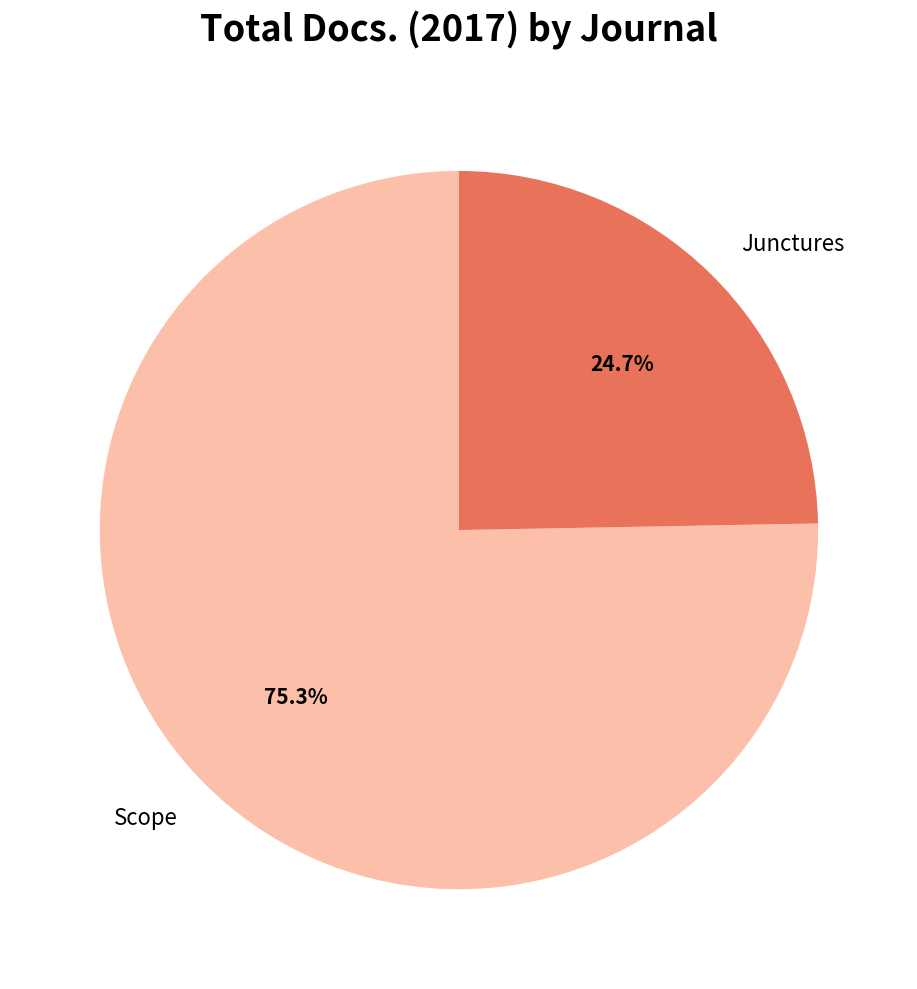

Does any single category account for the majority?

Yes